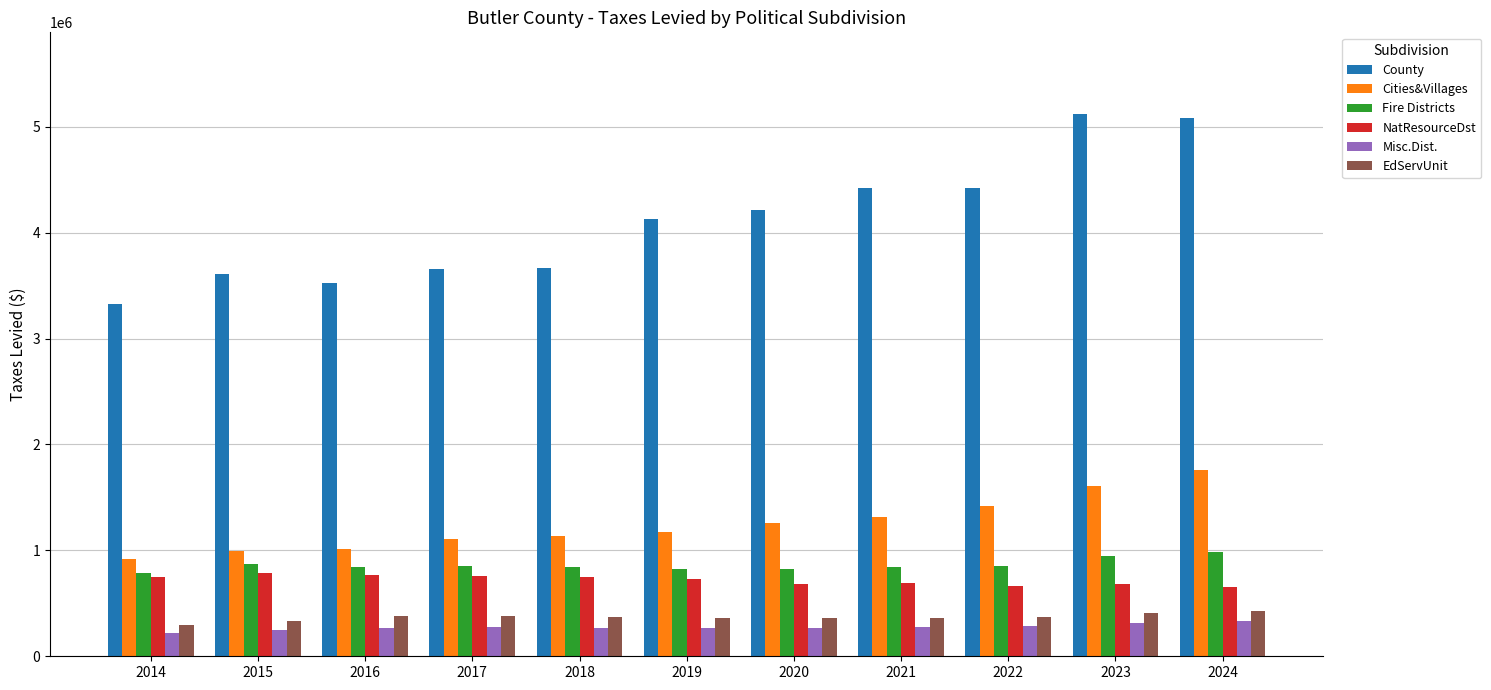

What is the spread (max minus min) of values at 2017?

3384950.1